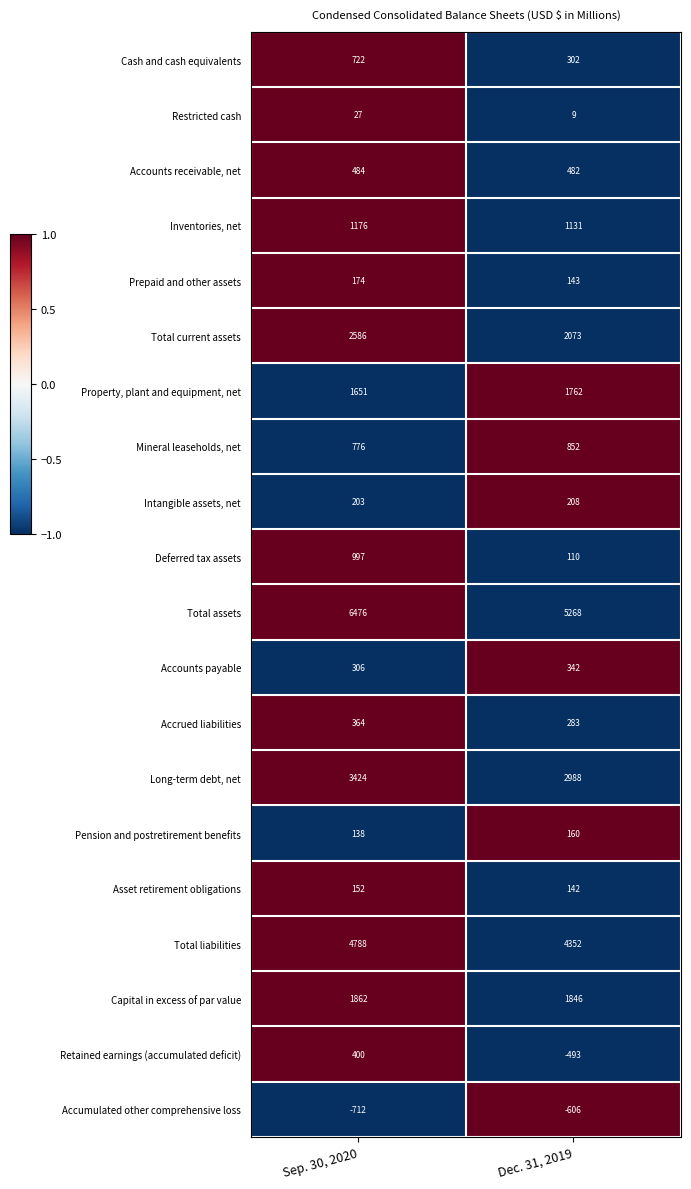

How many distinct data groups are displayed?

20